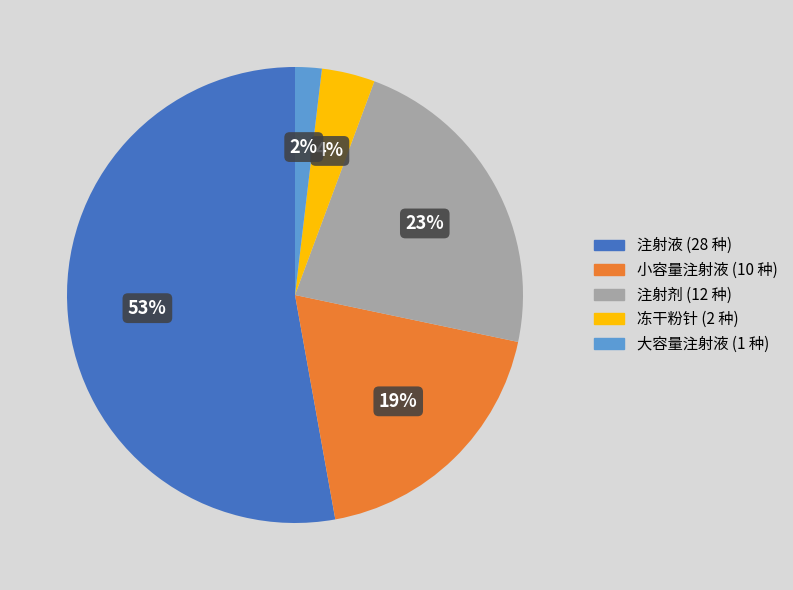

To the nearest percent, what is the difference between the 冻干粉针 and 大容量注射液 slice percentages?

2%